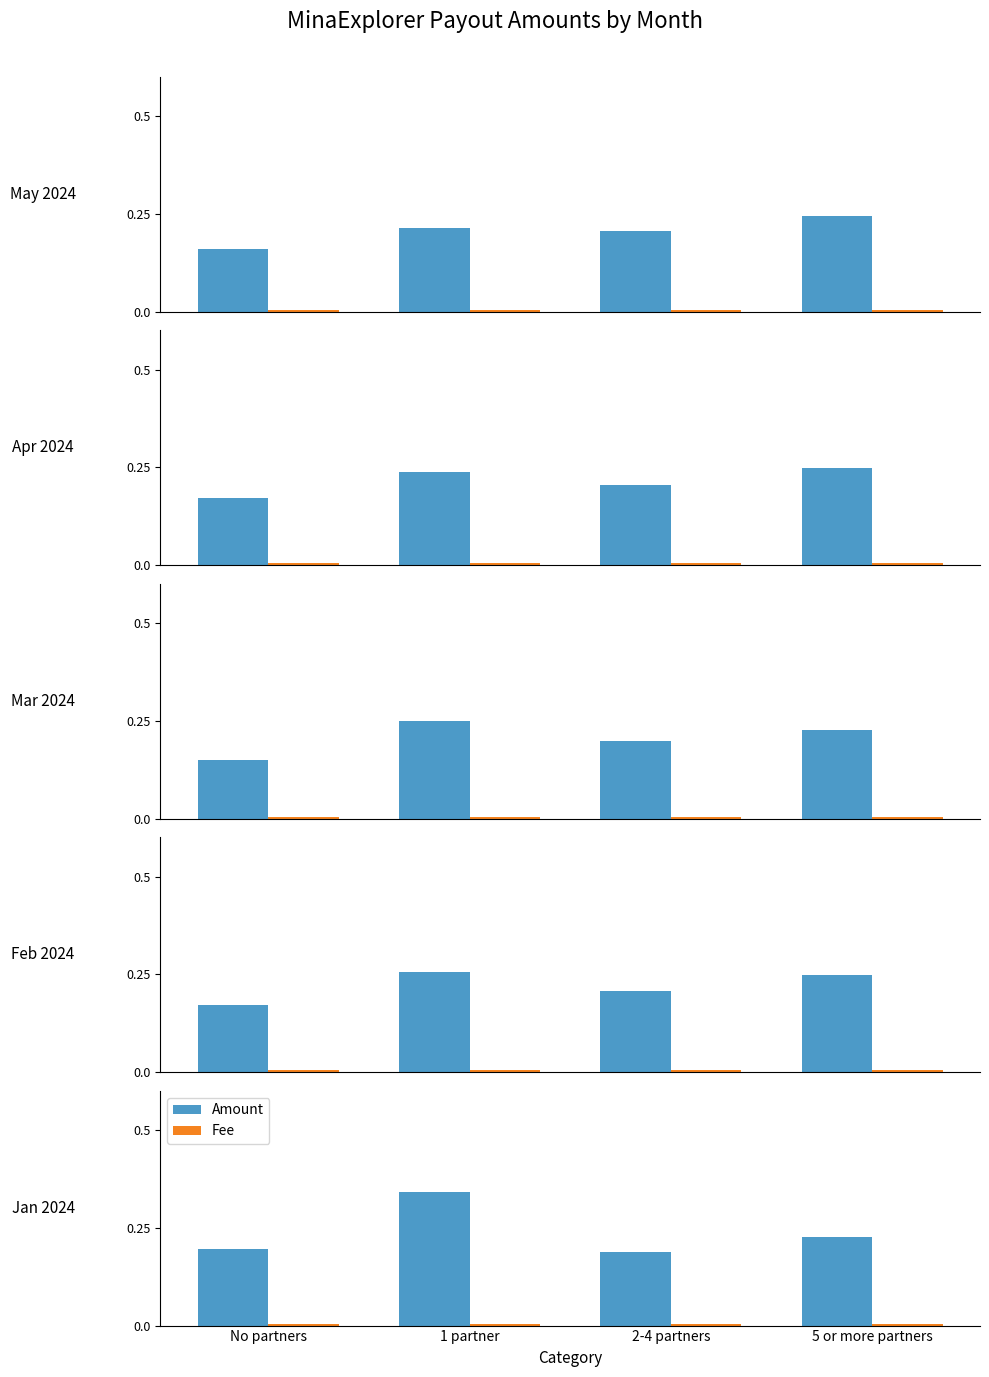

How many groups of bars are there?

4